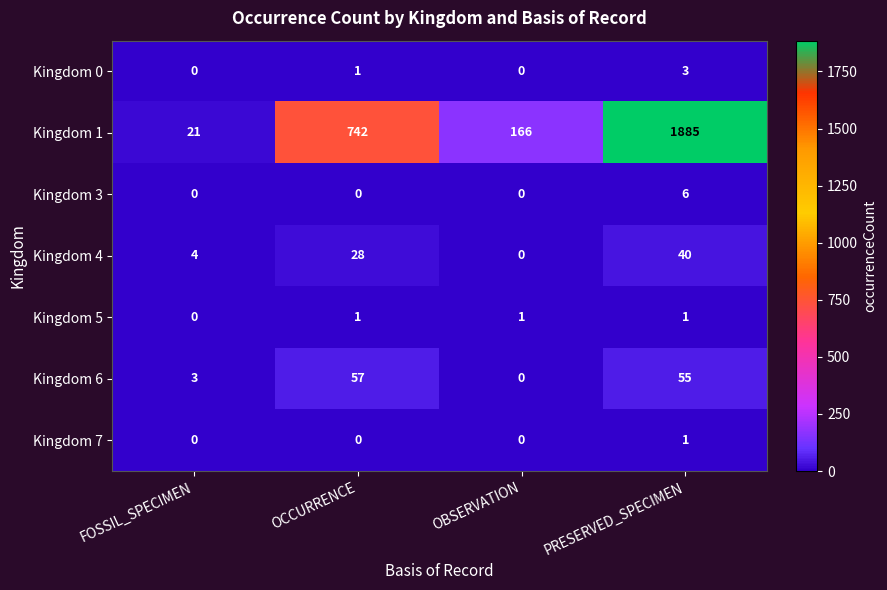

True or false: Kingdom 4 has a value of 4 at FOSSIL_SPECIMEN.

True